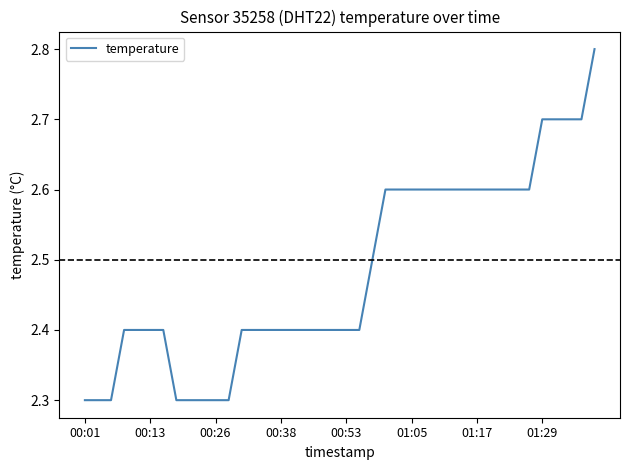

What is the smallest value displayed?

2.3